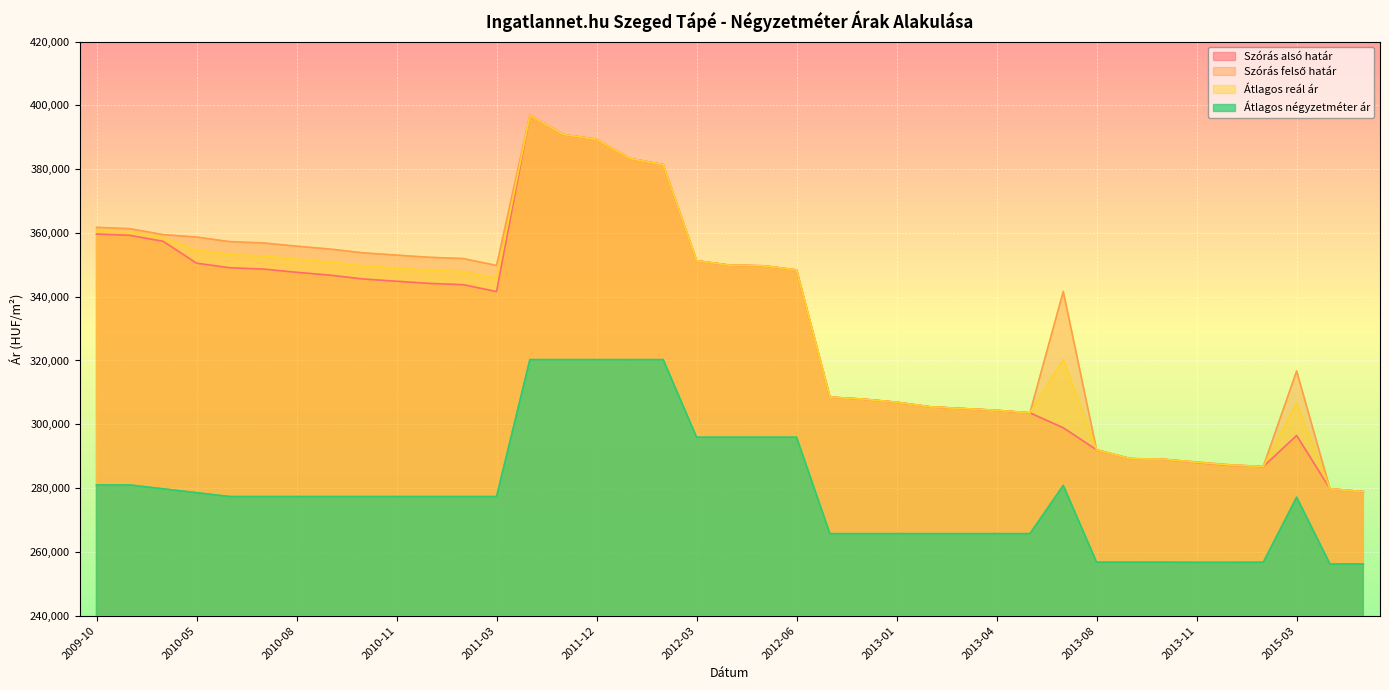

What is the value of the Szórás alsó határ point at the 8th from the left?

346743